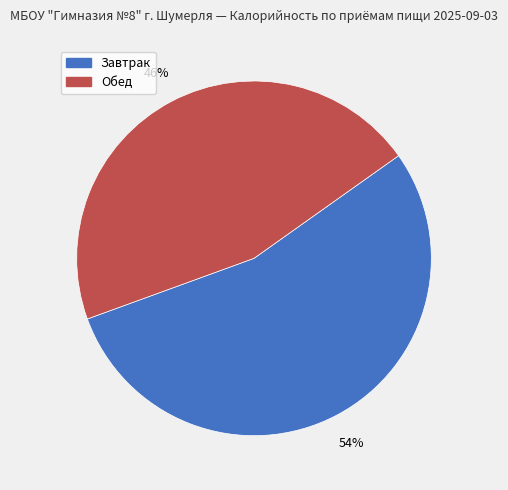

To the nearest percent, what is the average slice percentage?

50%